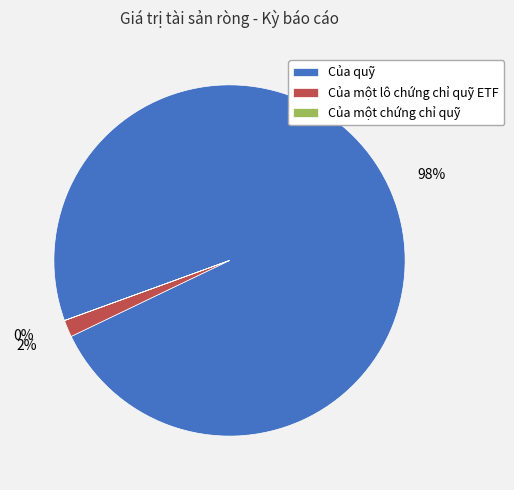

Which slice is the largest?

Của quỹ